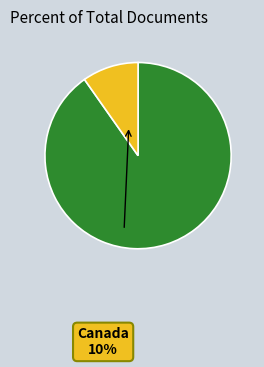

To the nearest percent, what percentage of the pie is Canada?

10%